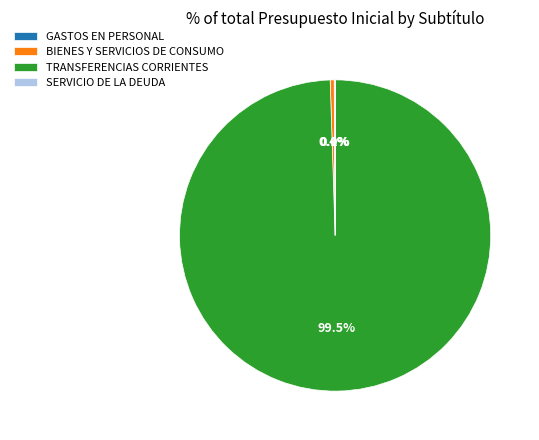

What is the ratio of the value at TRANSFERENCIAS CORRIENTES to the value at BIENES Y SERVICIOS DE CONSUMO?

241.9